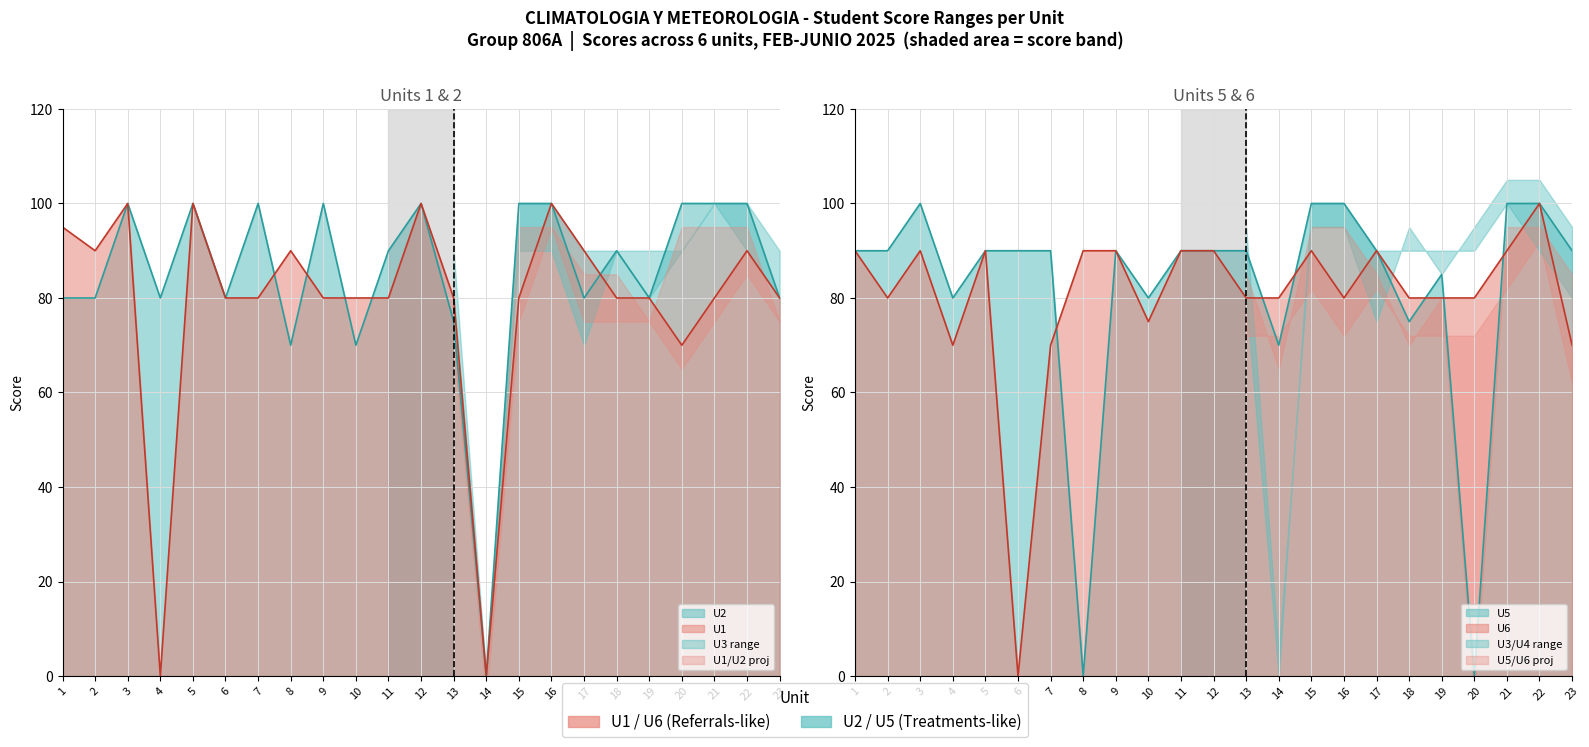

Which category has the highest value in the U5 series?

3